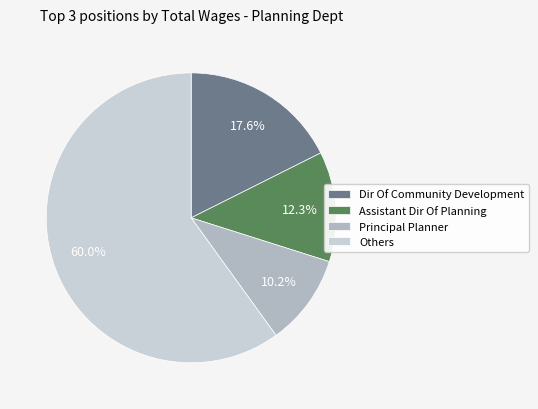

Which category has the smallest portion of the pie?

Principal Planner